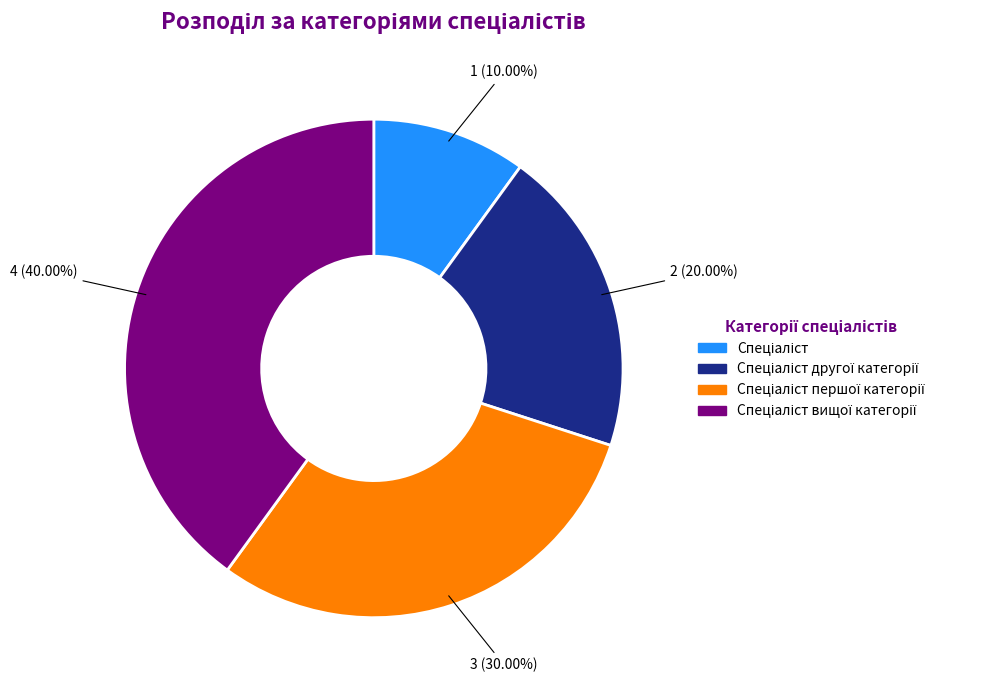

To the nearest percent, what is the average slice percentage?

25%